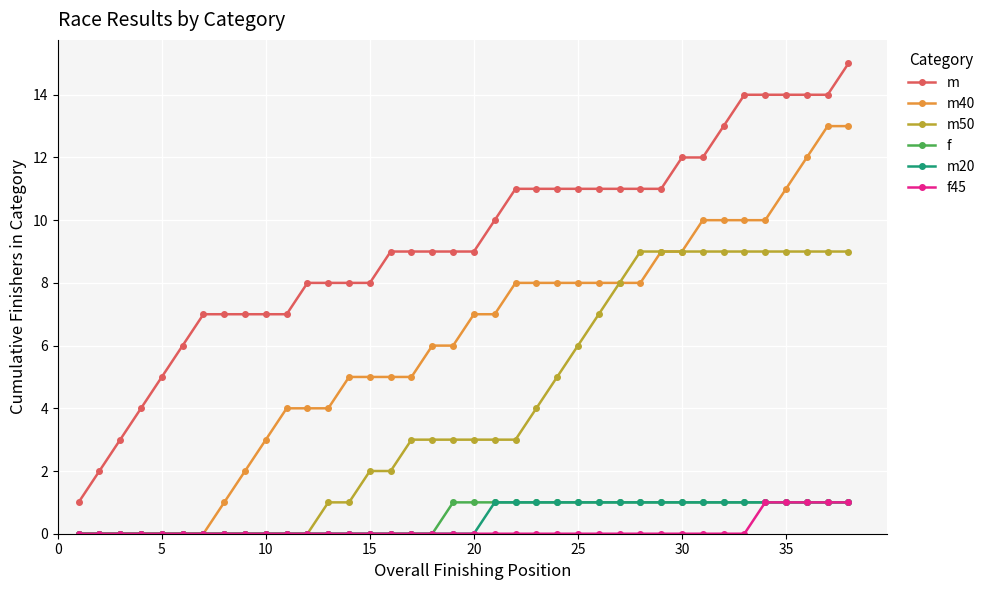

True or false: f45 and m cross at least once.

False